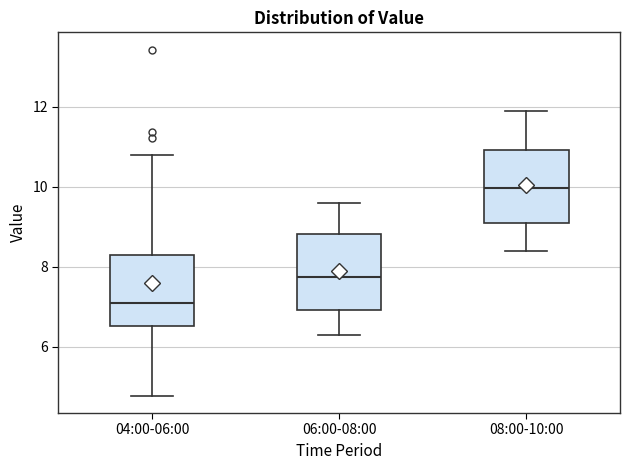

Which box has the lowest median line?

04:00-06:00